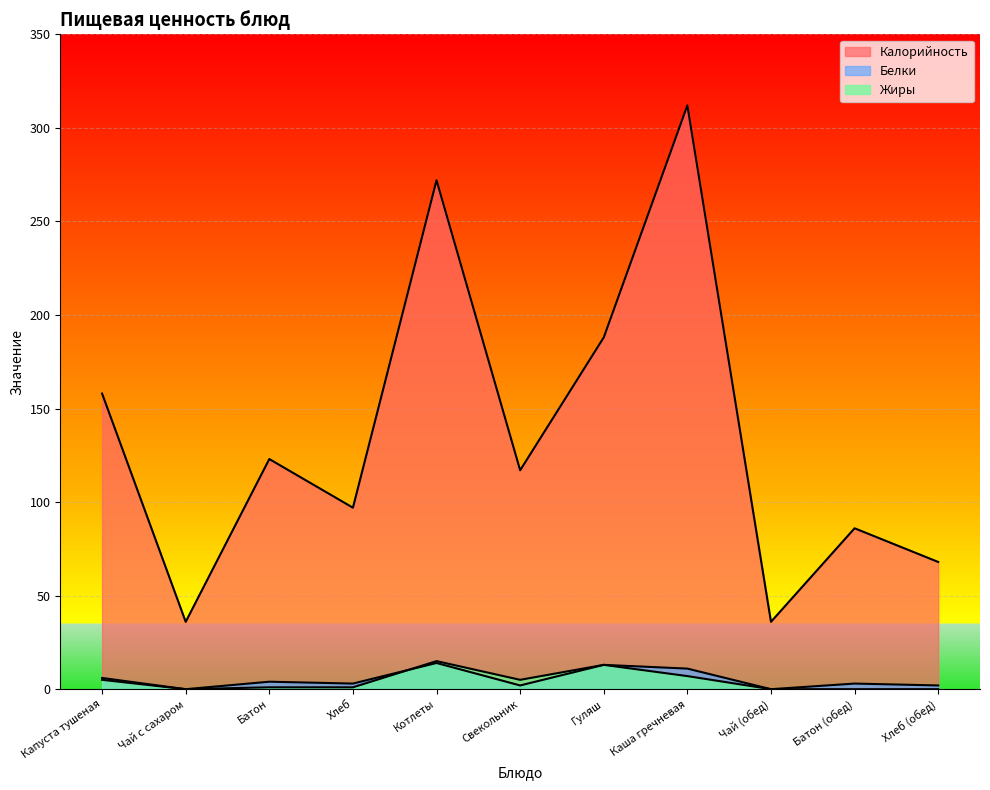

What are all the series names shown in the legend?

Калорийность, Белки, Жиры